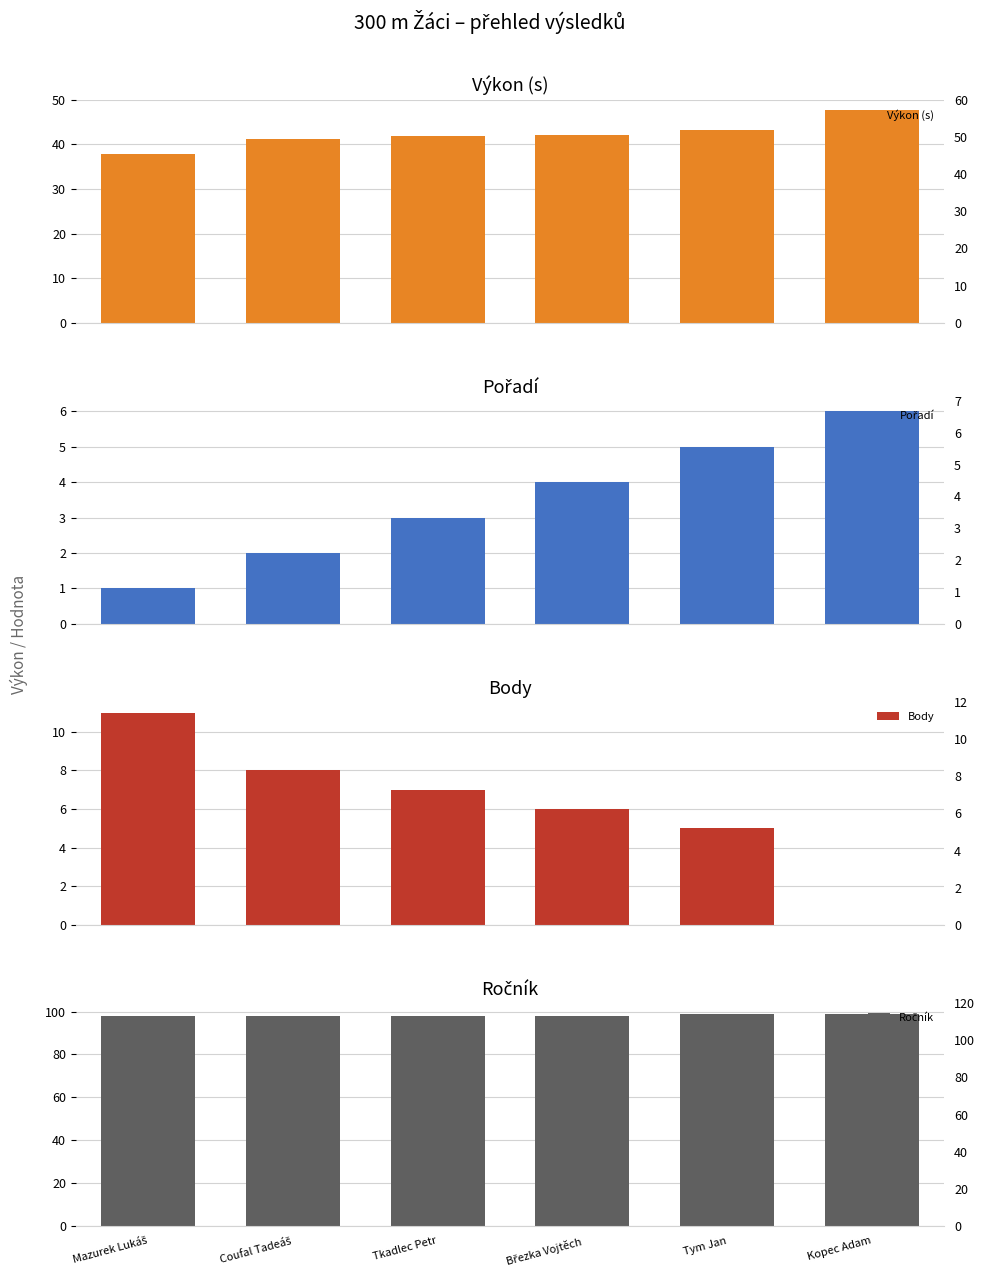

Reading left to right, list all the values displayed in this chart.

Výkon (s): Mazurek Lukáš=37.8	Coufal Tadeáš=41.3	Tkadlec Petr=42.0	Březka Vojtěch=42.1	Tym Jan=43.2	Kopec Adam=47.6
Pořadí: Mazurek Lukáš=1.0	Coufal Tadeáš=2.0	Tkadlec Petr=3.0	Březka Vojtěch=4.0	Tym Jan=5.0	Kopec Adam=6.0
Body: Mazurek Lukáš=11.0	Coufal Tadeáš=8.0	Tkadlec Petr=7.0	Březka Vojtěch=6.0	Tym Jan=5.0	Kopec Adam=0.0
Ročník: Mazurek Lukáš=98.0	Coufal Tadeáš=98.0	Tkadlec Petr=98.0	Březka Vojtěch=98.0	Tym Jan=99.0	Kopec Adam=99.0